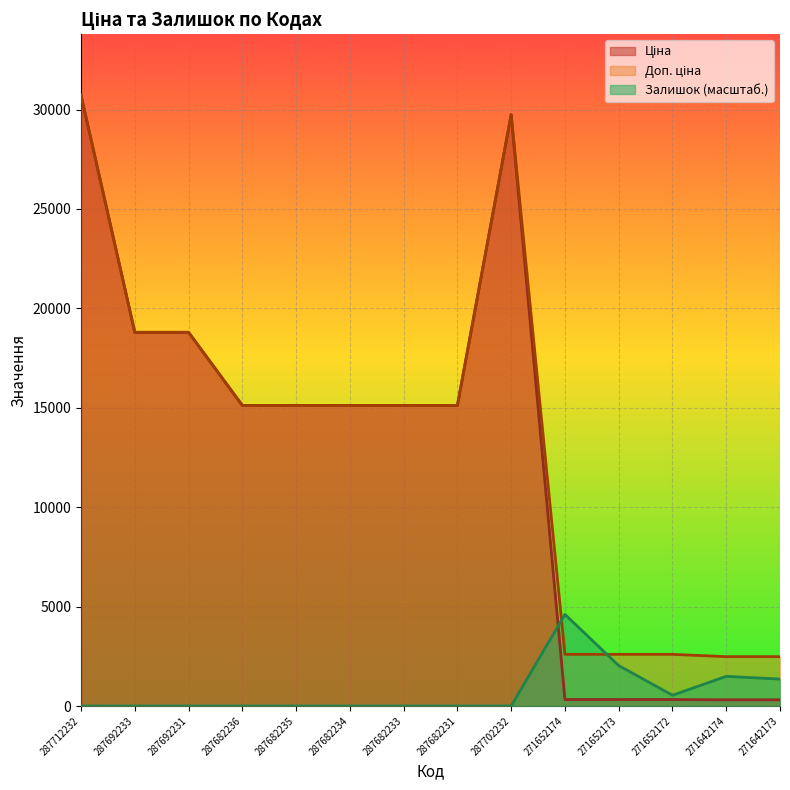

What is the difference between the second highest and minimum values in the Залишок series?

2032.8